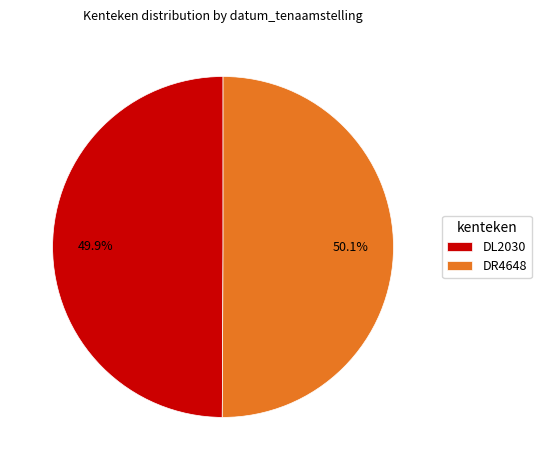

To the nearest percent, what percentage of the pie is DR4648?

50%